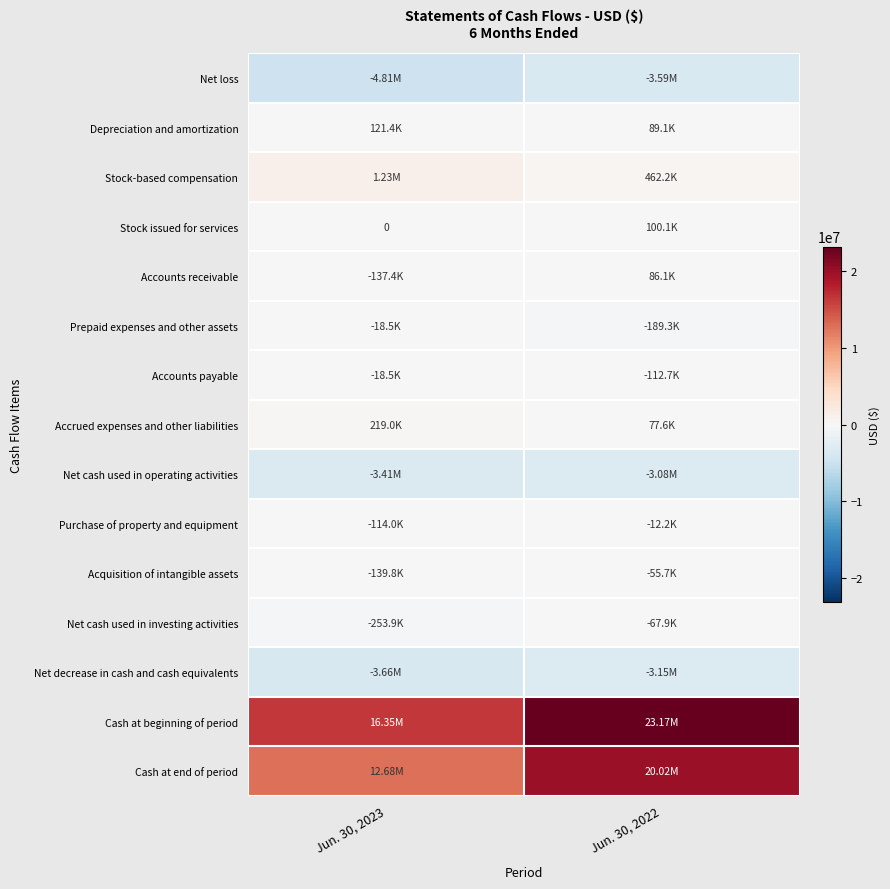

Is it true that Prepaid expenses and other assets equals -12315 at Jun. 30, 2023?

False